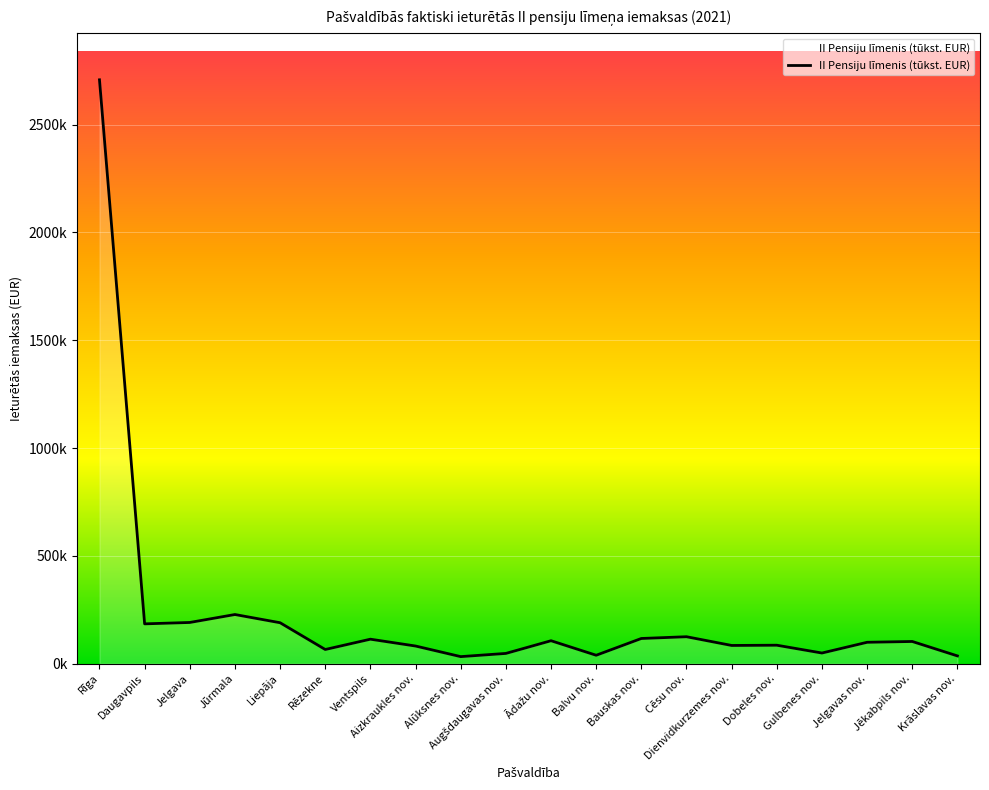

Which category has the highest value across all series?

Rīga